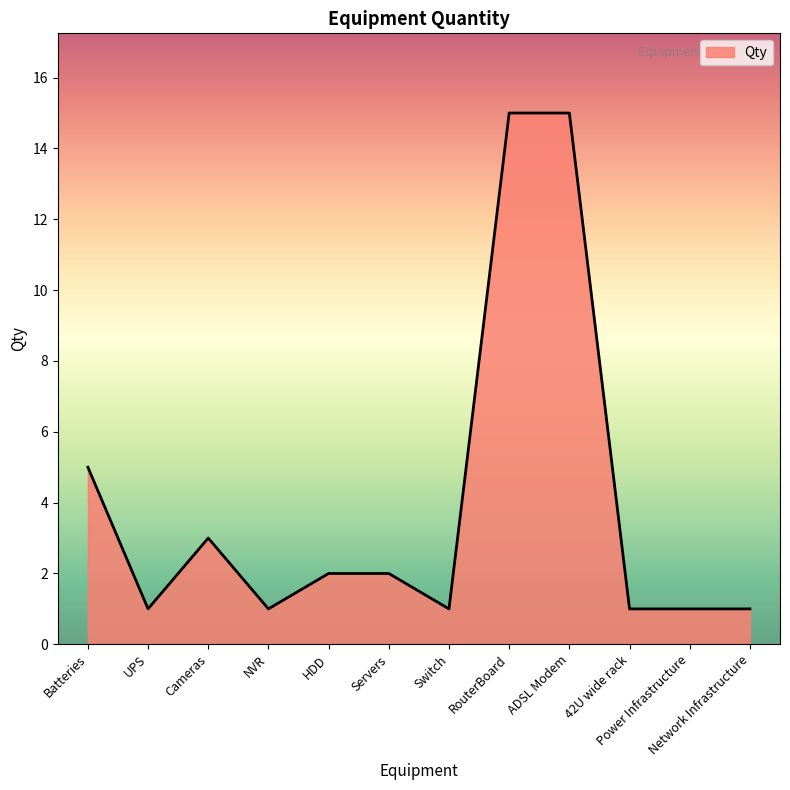

What is the difference between the values at Batteries and UPS?

4